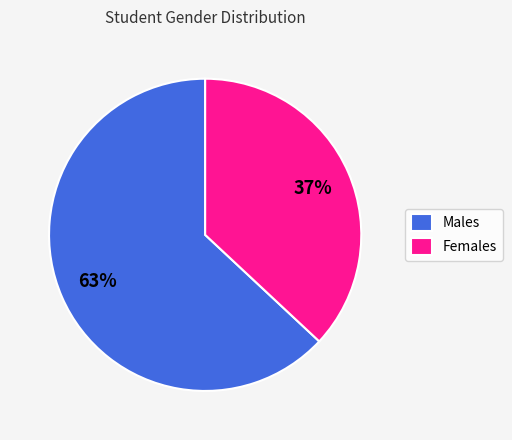

What percentage is the Males slice, to the nearest percent?

63%